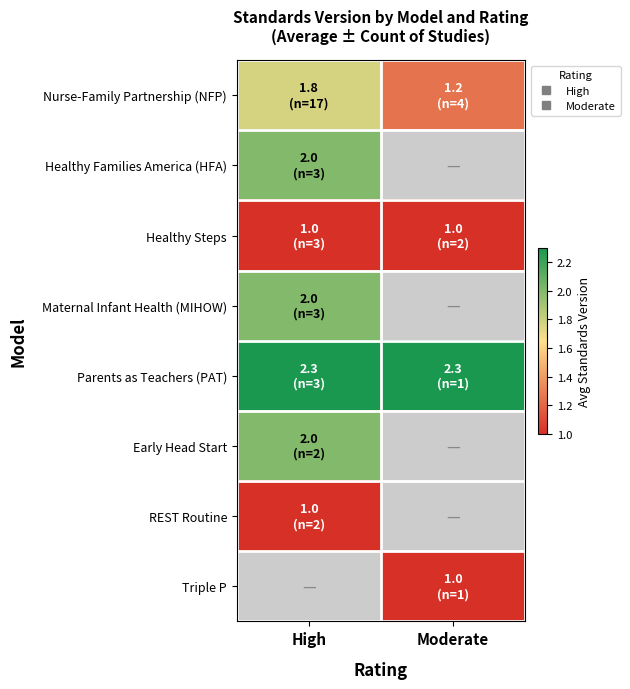

What is the sum of the Parents as Teachers (PAT) values at Moderate and High?

4.6